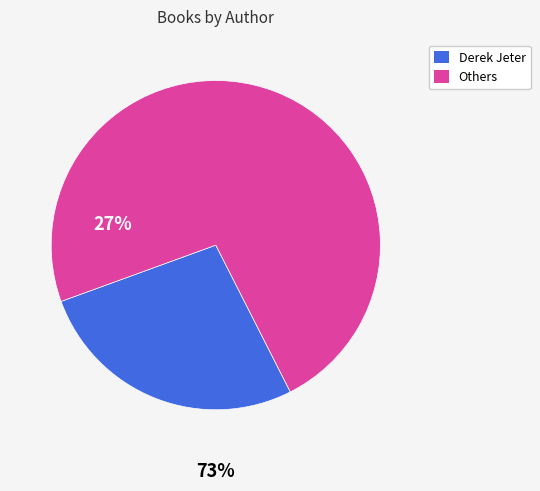

Is there any slice that represents more than half of the pie?

Yes